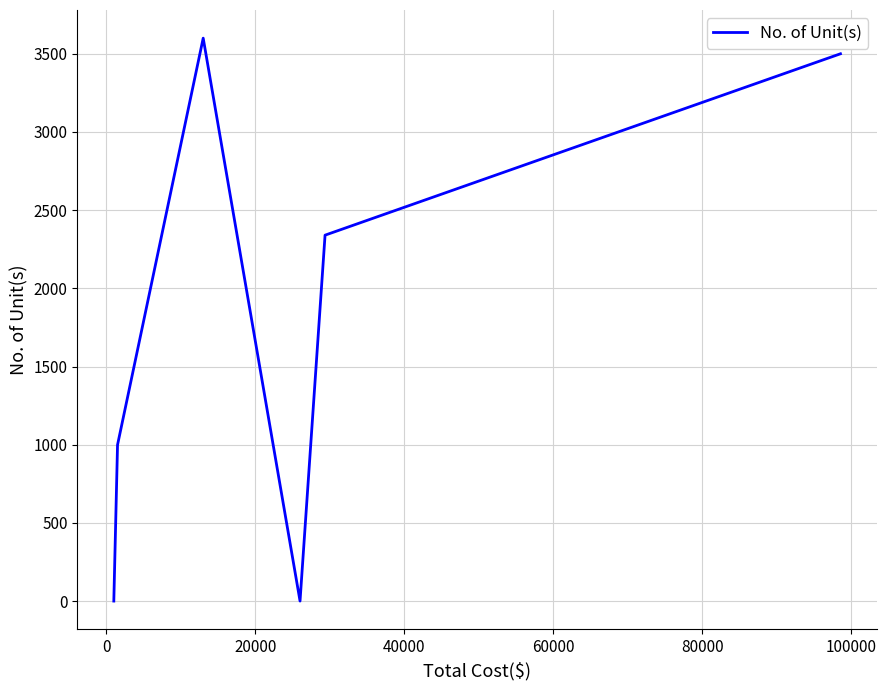

How many series are shown in this chart?

1